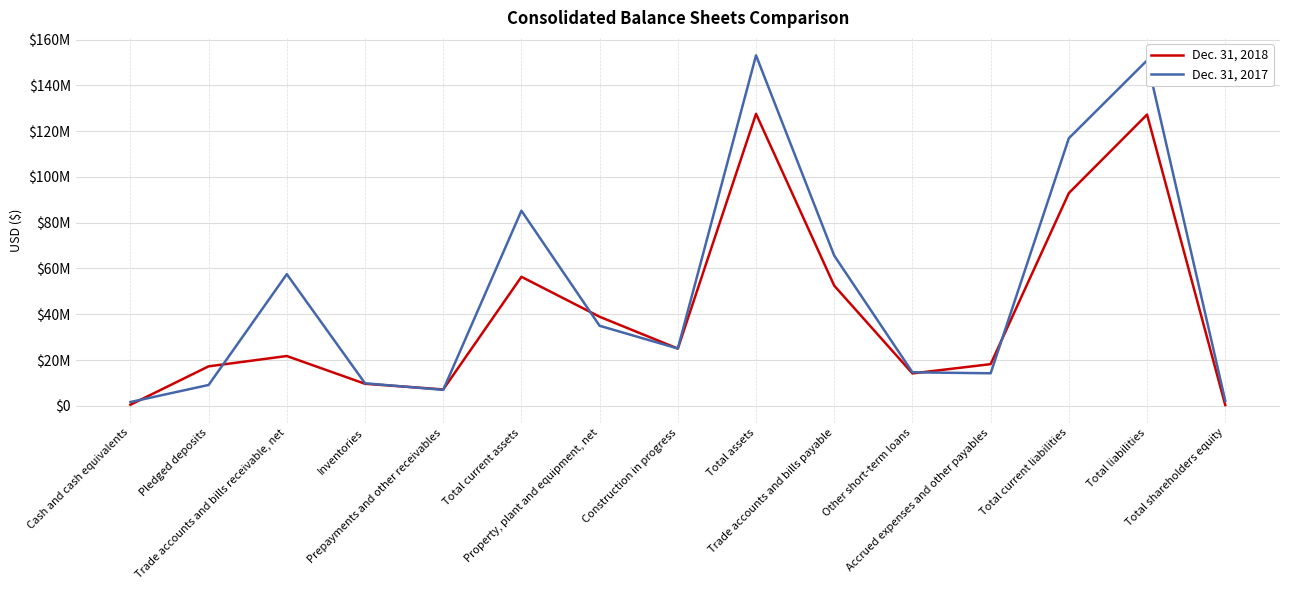

What are all the series names shown in the legend?

Dec. 31, 2018, Dec. 31, 2017